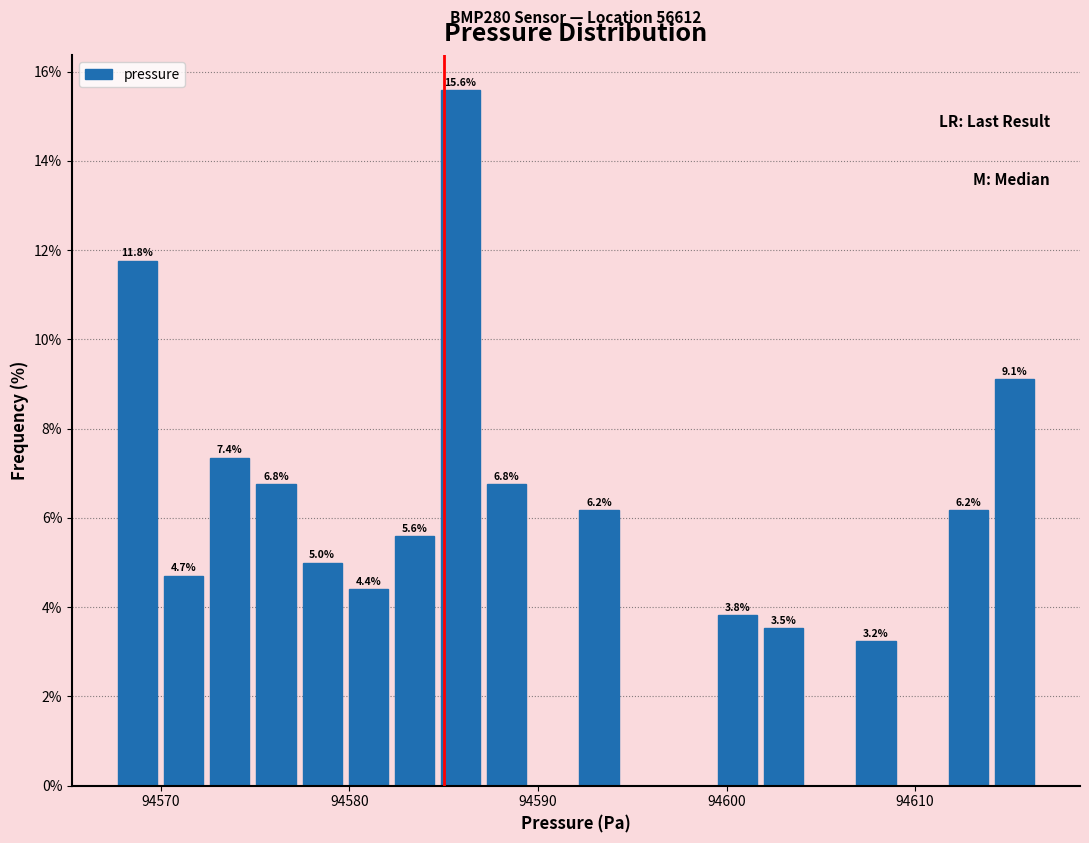

Around what value on the x-axis is the tallest bar? Give the approximate position of its centre, as read against the axis.

94586